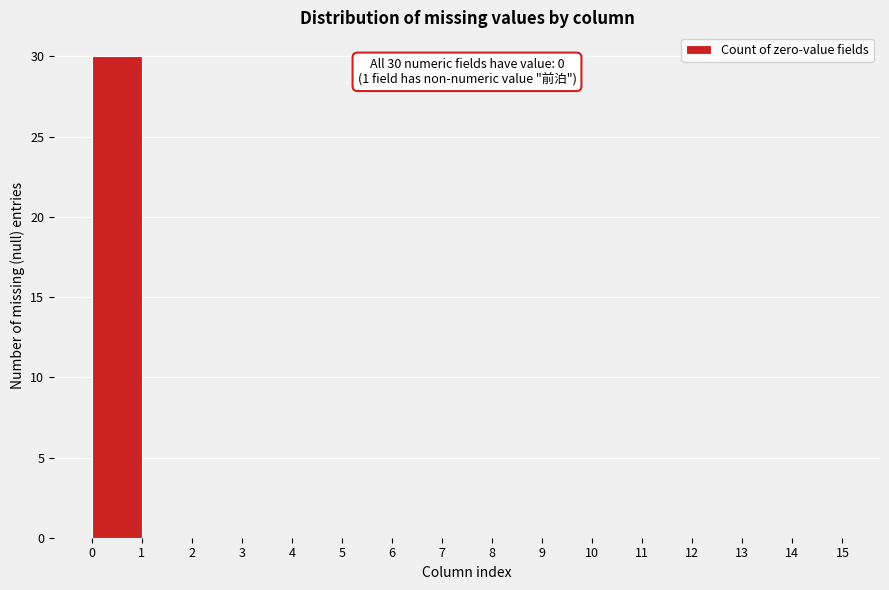

Which range on the x-axis has the tallest bar?

0 to 1